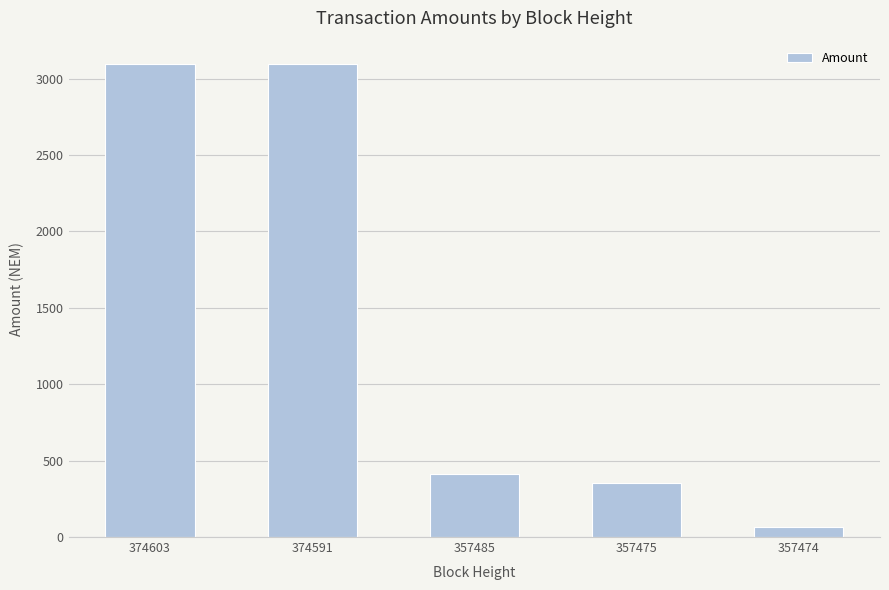

What is the difference between the maximum and minimum values?

3029.9